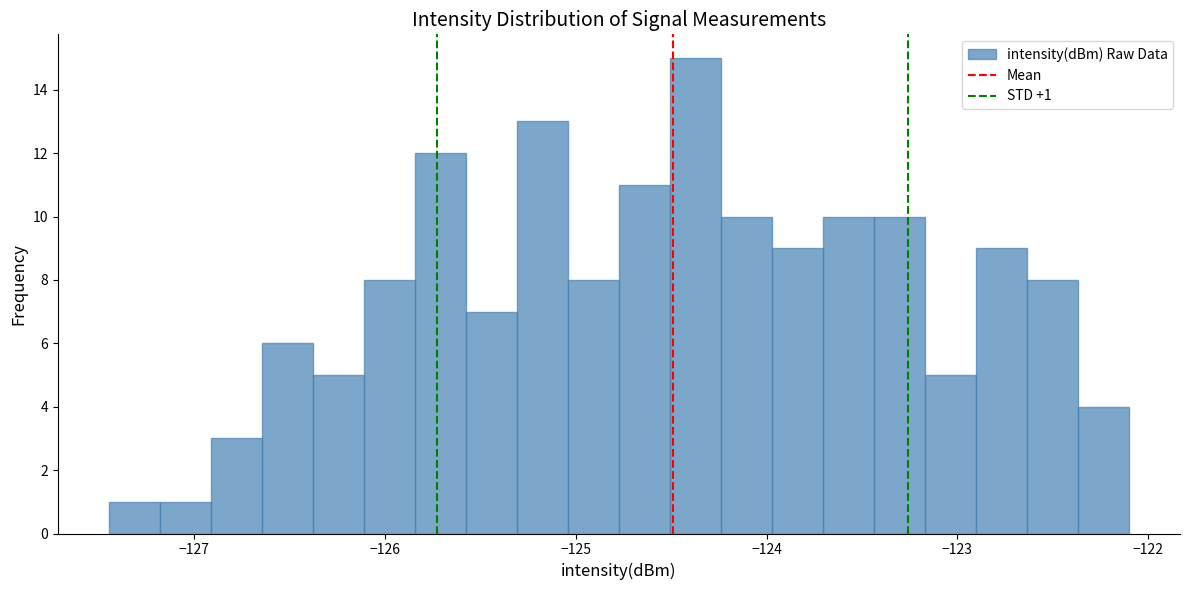

Around what value on the x-axis is the tallest bar? Give the approximate position of its centre, as read against the axis.

-124.4